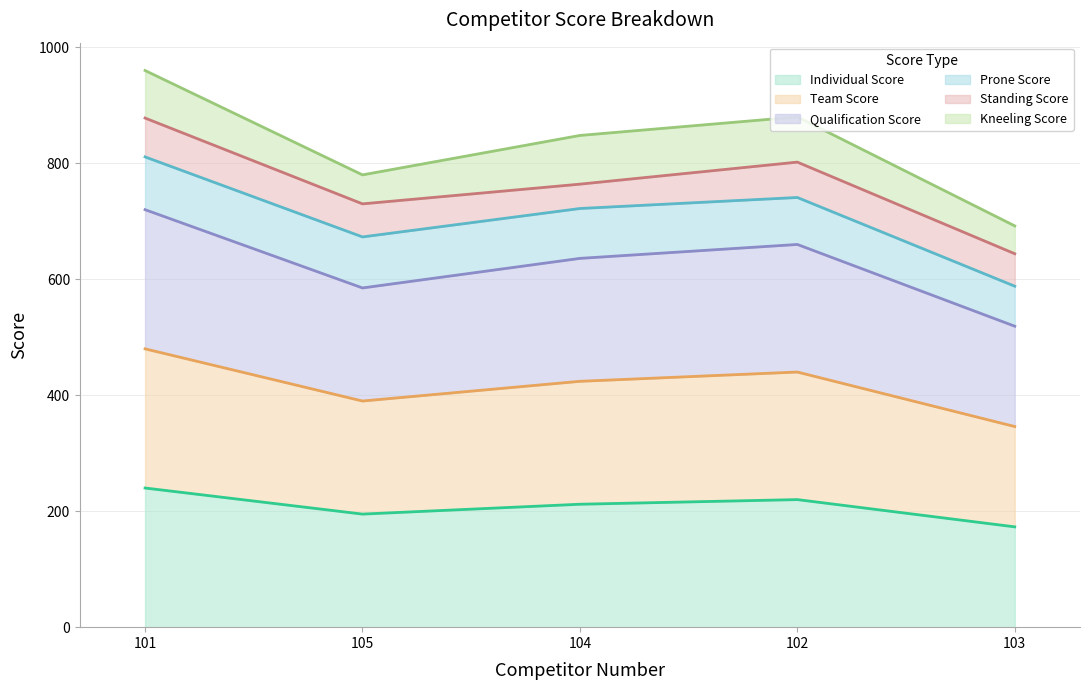

Does the chart display data point markers on the line(s)?

No